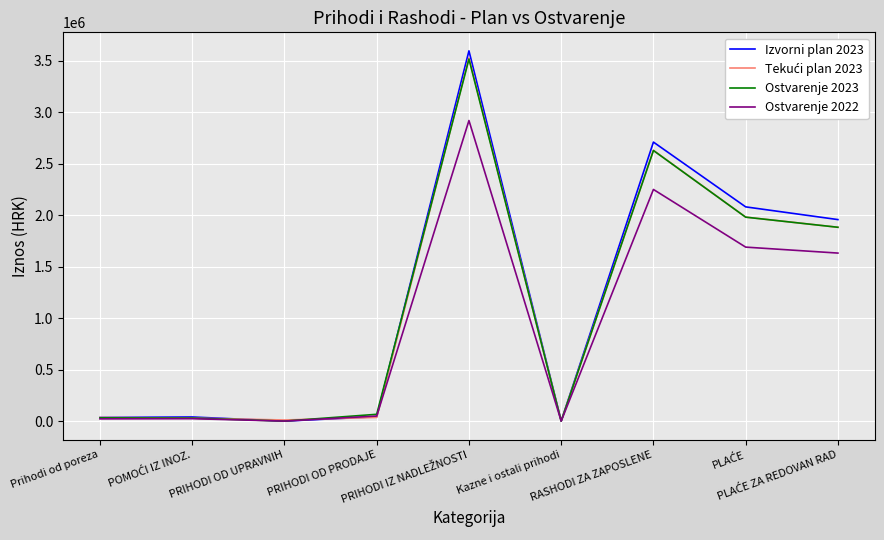

How many values in the Ostvarenje 2022 series are below 49071?

4